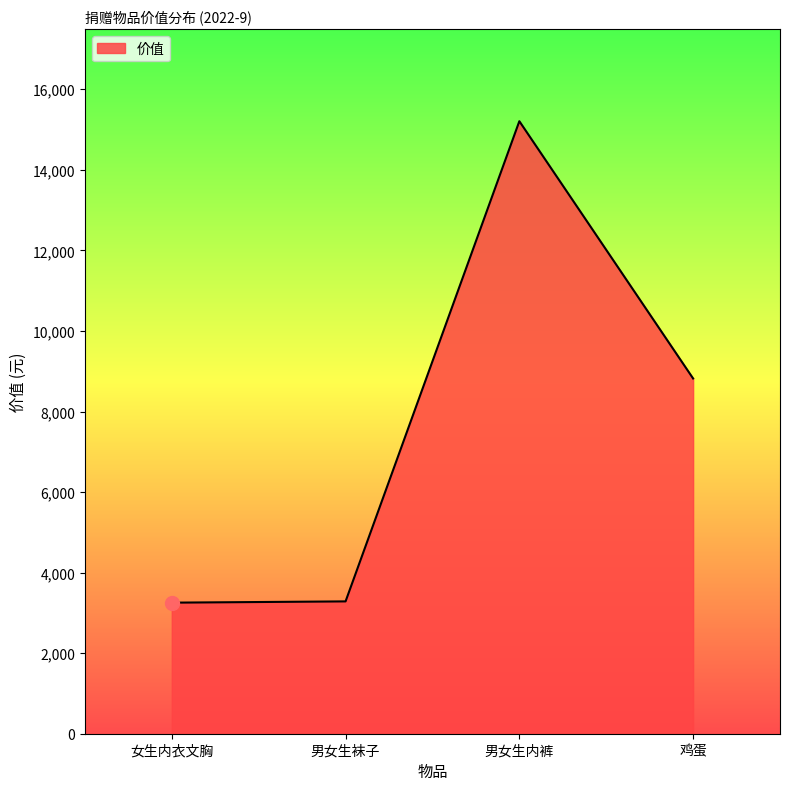

What is the smallest value displayed?

3254.2